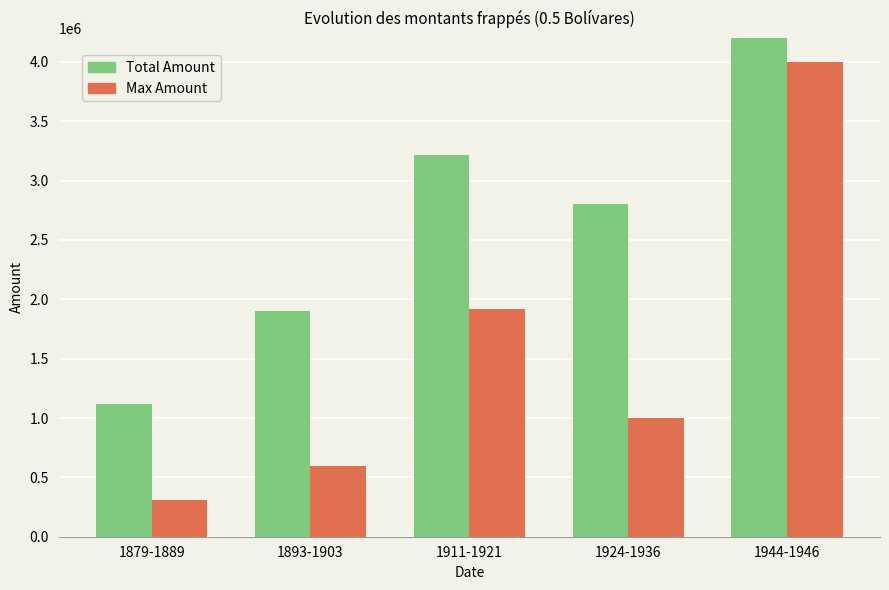

List the series in order of their peak value, highest first.

Total Amount, Max Amount